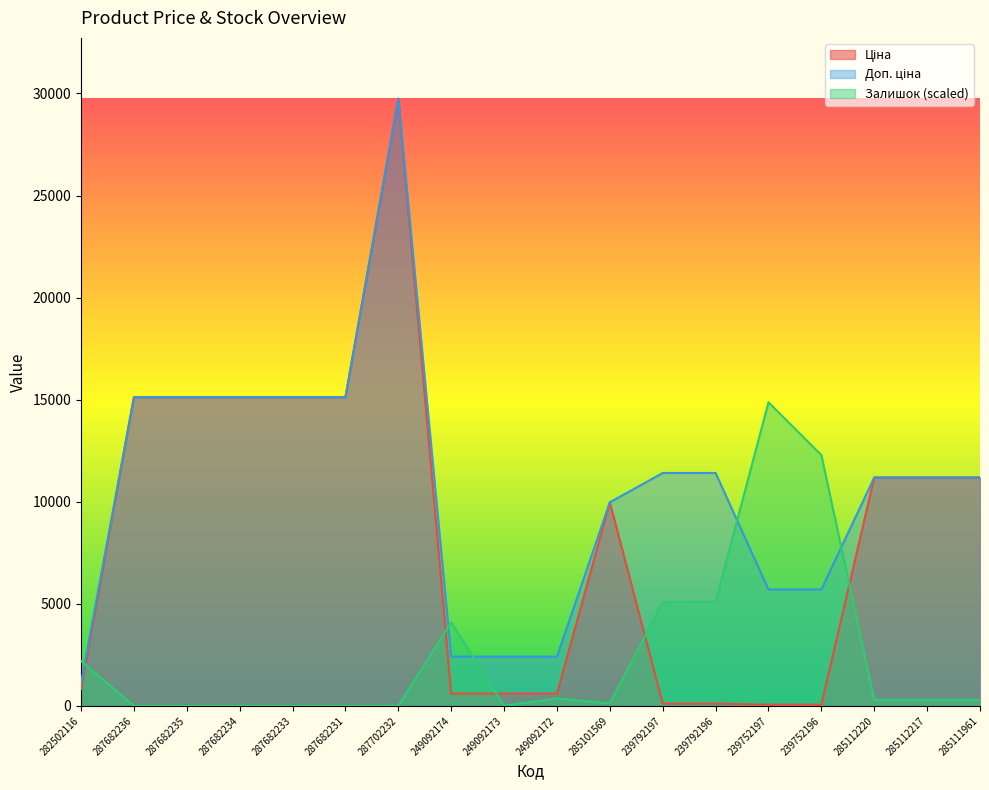

Reading left to right, transcribe all the data shown in this chart.

Ціна: 282502116=818.5	287682236=15120.0	287682235=15120.0	287682234=15120.0	287682233=15120.0	287682231=15120.0	287702232=29747.2	249092174=603.7	249092173=603.7	249092172=603.7	285101569=9975.0	239792197=114.1	239792196=114.1	239752197=57.0	239752196=57.0	285112220=11188.2	285112217=11188.2	285111961=11188.2
Доп. ціна: 282502116=1109.2	287682236=15120.0	287682235=15120.0	287682234=15120.0	287682233=15120.0	287682231=15120.0	287702232=29747.2	249092174=2414.8	249092173=2414.8	249092172=2414.8	285101569=9975.0	239792197=11410.0	239792196=11410.0	239752197=5705.0	239752196=5705.0	285112220=11188.2	285112217=11188.2	285111961=11188.2
Залишок: 282502116=2200.2	287682236=0.0	287682235=0.0	287682234=0.0	287682233=0.0	287682231=0.0	287702232=0.0	249092174=4101.2	249092173=0.0	249092172=369.6	285101569=123.2	239792197=5087.0	239792196=5104.6	239752197=14873.6	239752196=12286.1	285112220=299.2	285112217=299.2	285111961=299.2